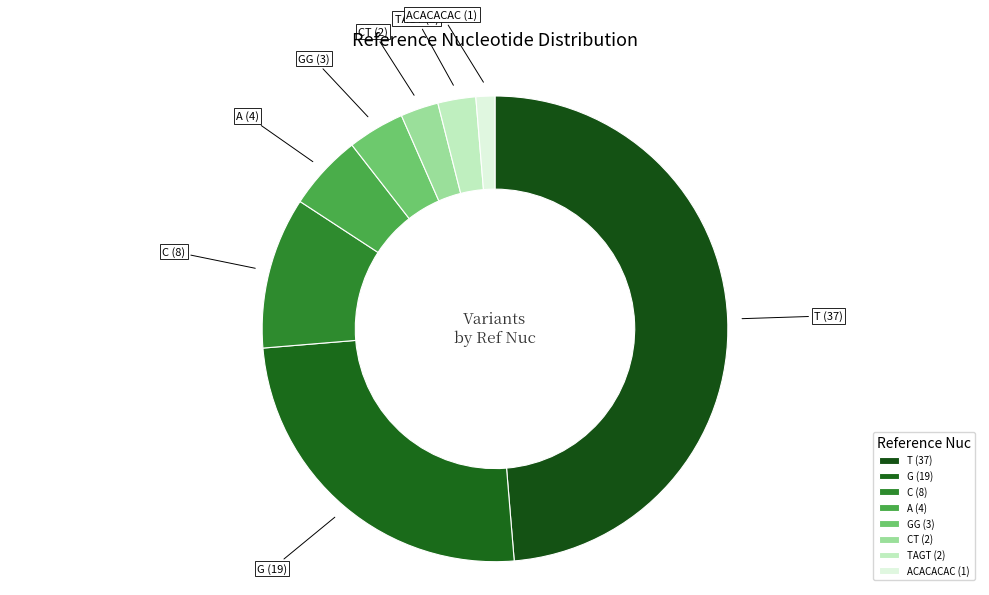

Is it true that ACACACAC (1) is 11% of the pie?

False